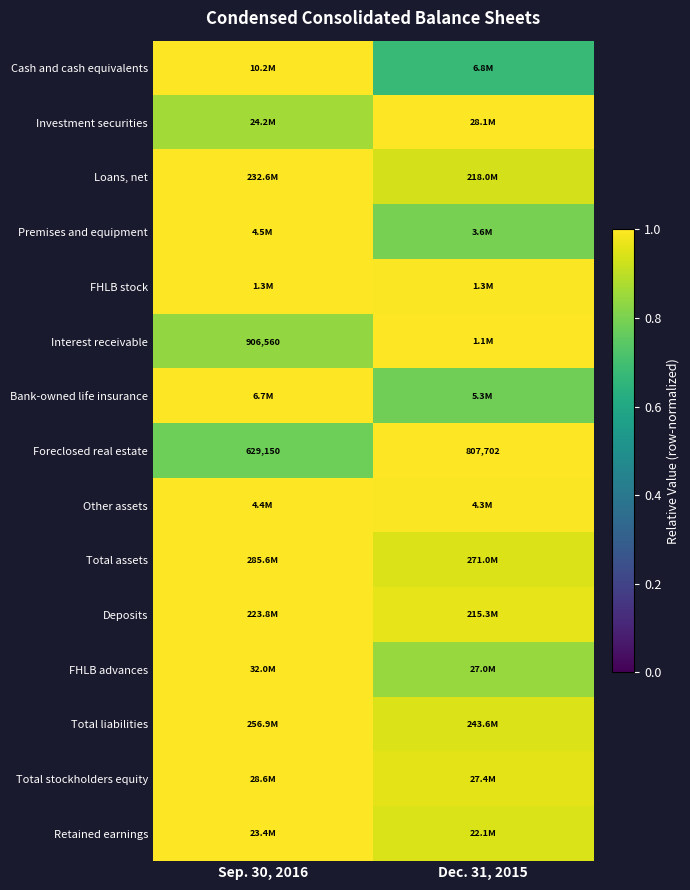

Which label corresponds to the largest value in the chart?

Sep. 30, 2016